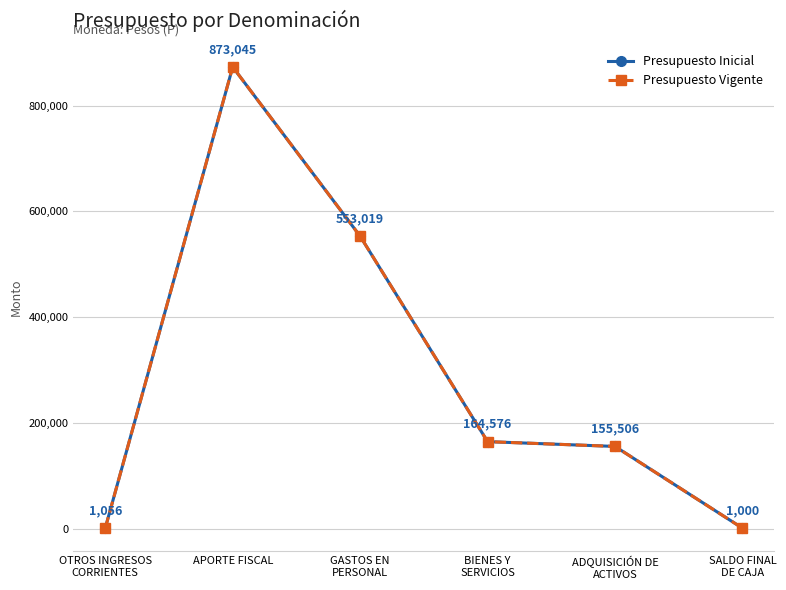

How many interior local peaks does the Presupuesto Inicial series have?

1